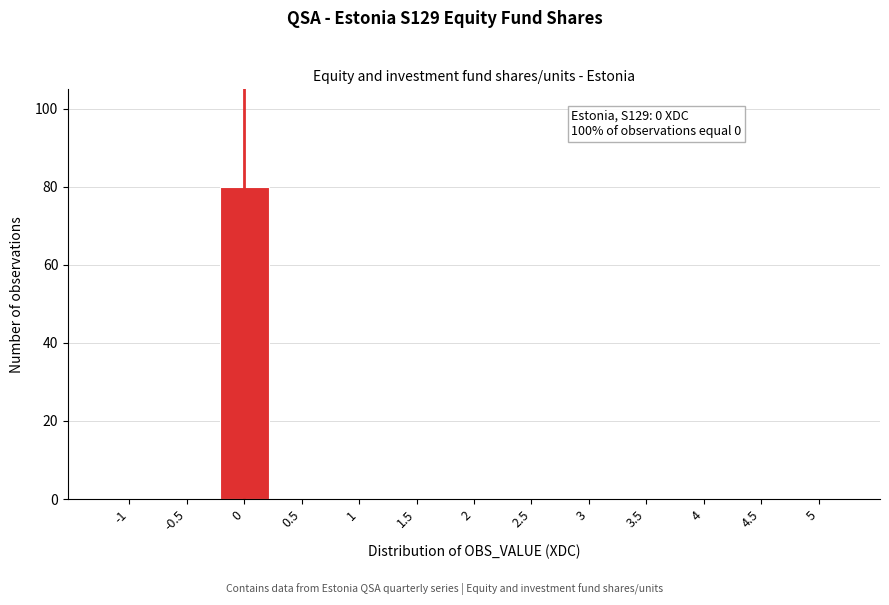

Reading left to right, extract all data points from this chart.

-1=0	-0.5=0	0=80	0.5=0	1=0	1.5=0	2=0	2.5=0	3=0	3.5=0	4=0	4.5=0	5=0